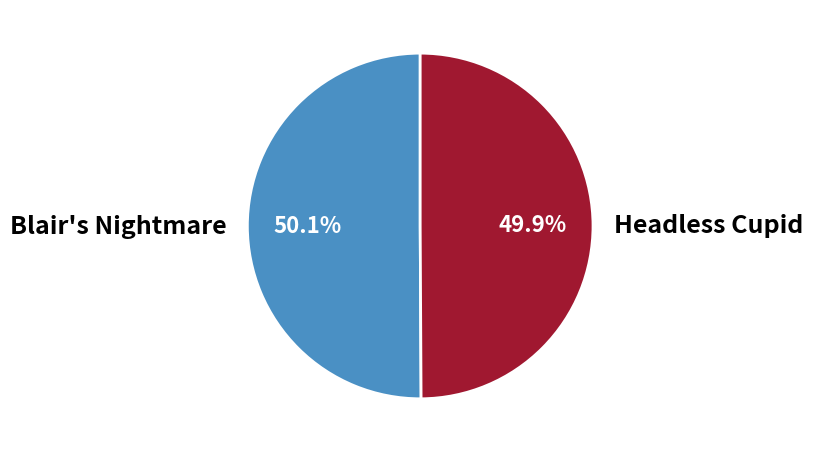

Count the number of slices in the pie.

2